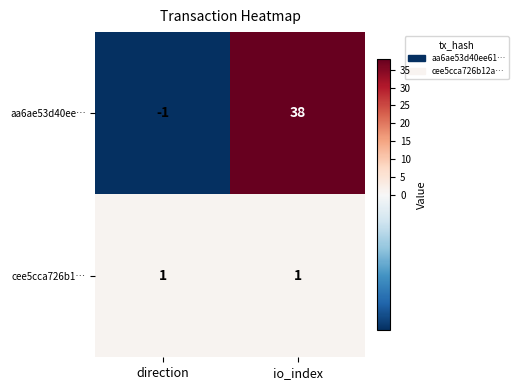

At which label is aa6ae53d40ee… closest to 18?

direction